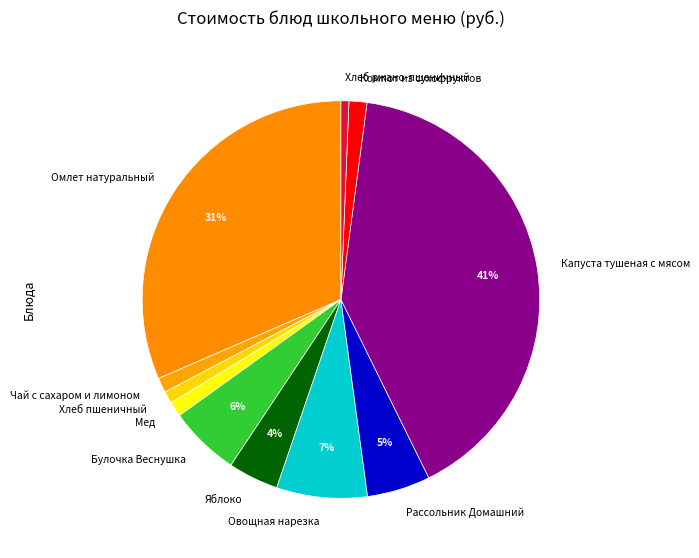

To the nearest percent, what is the combined percentage of Чай с сахаром и лимоном and Яблоко?

5%